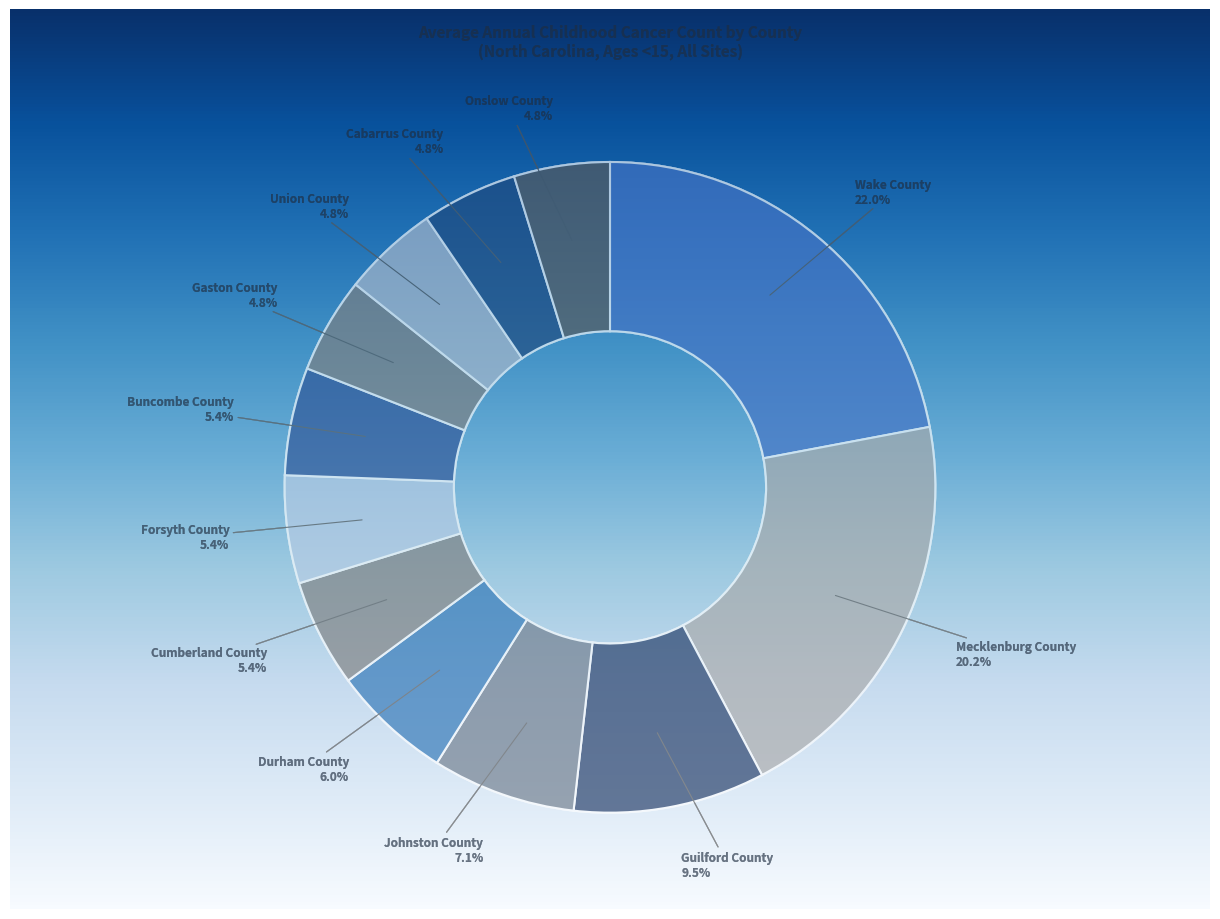

Rank the categories by value from lowest to highest.

Gaston County, Union County, Cabarrus County, Onslow County, Cumberland County, Forsyth County, Buncombe County, Durham County, Johnston County, Guilford County, Mecklenburg County, Wake County